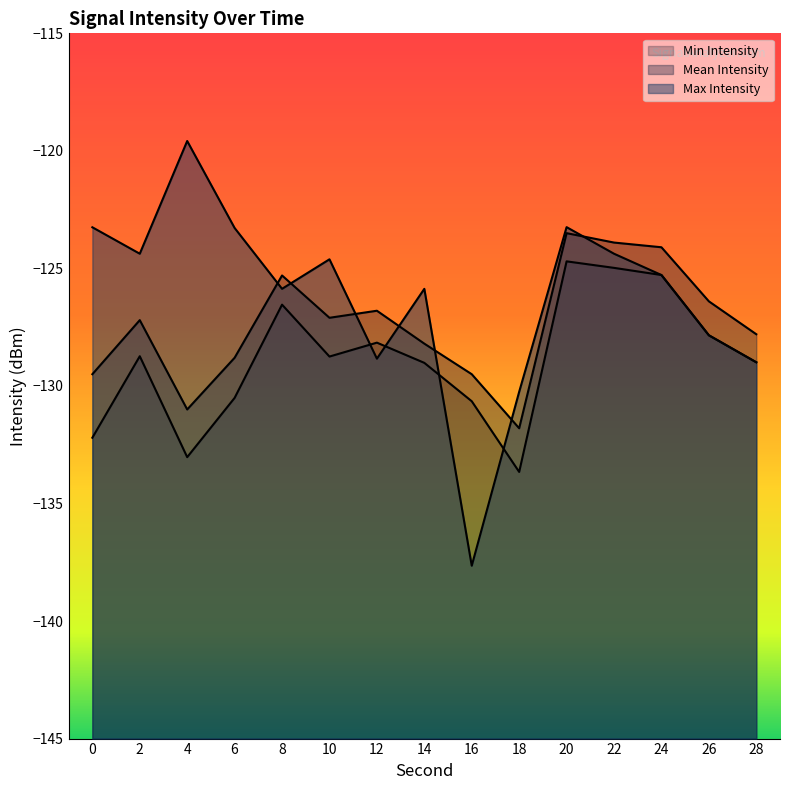

What is the sum of the Min Intensity values at 28 and 14?

-258.0